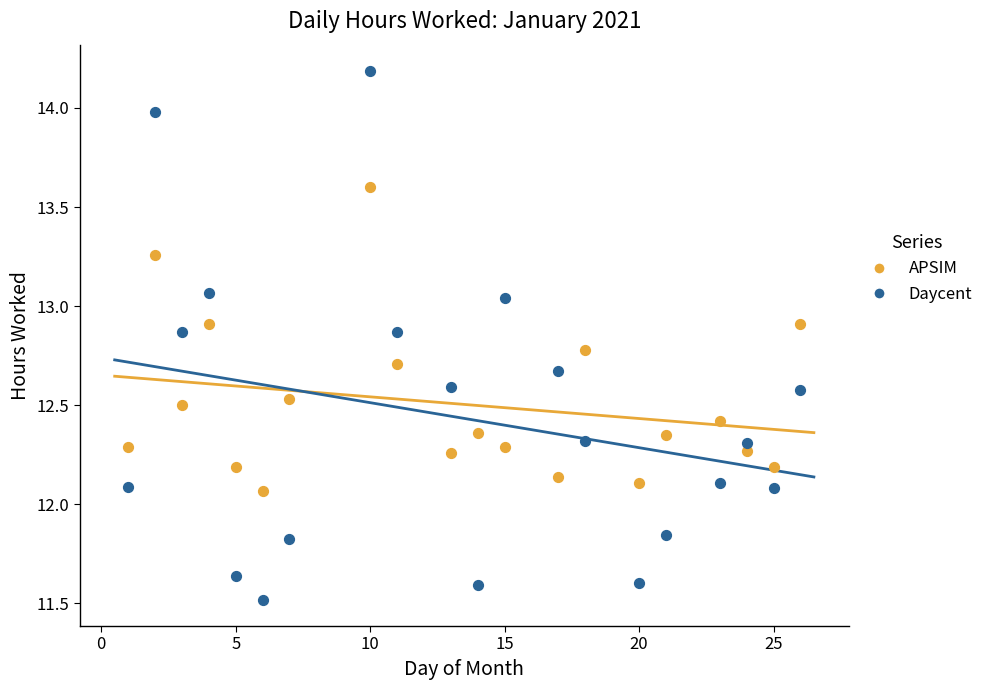

Which series has the widest spread of Y values?

Daycent